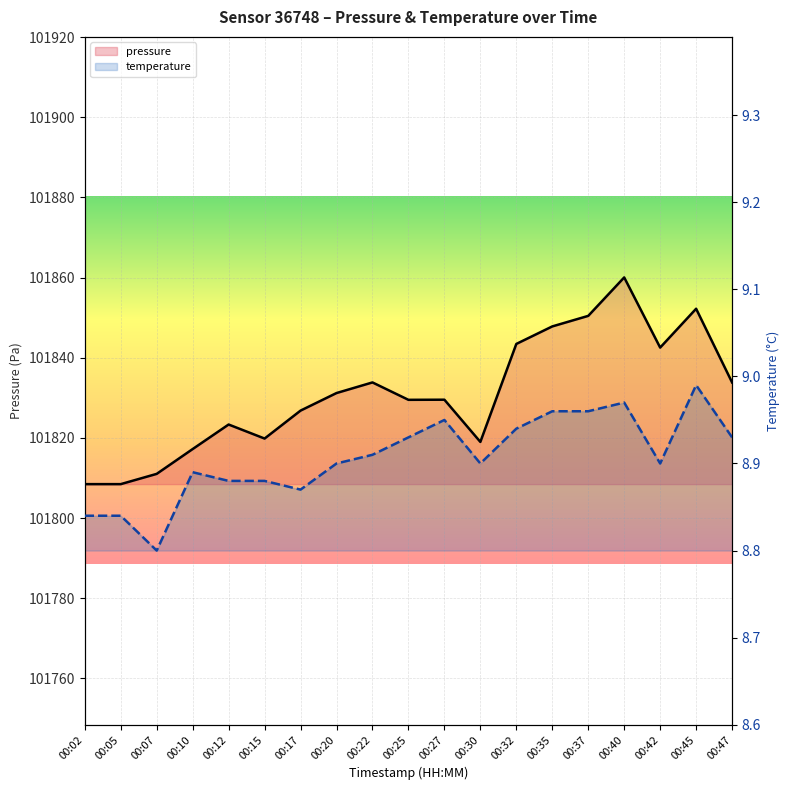

True or false: pressure has a value of 171711.5 at 00:42.

False